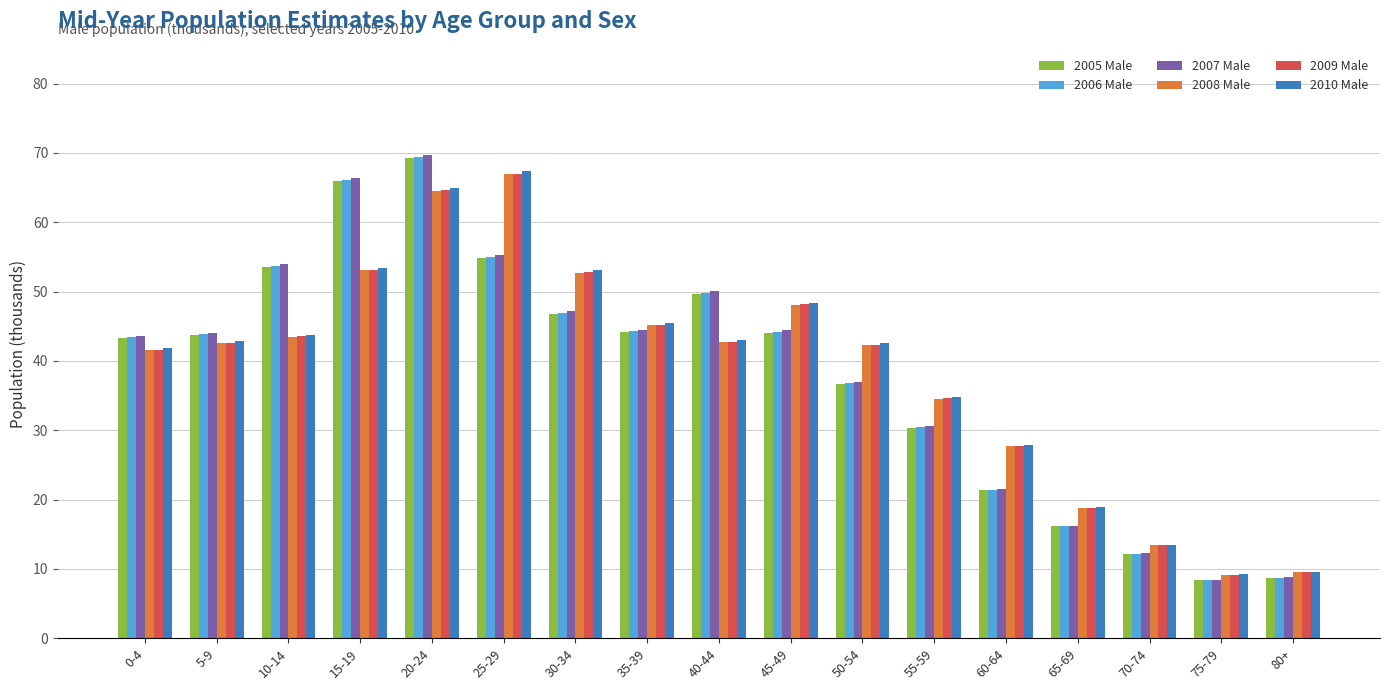

How many data points in 2006 Male are above 43?

10